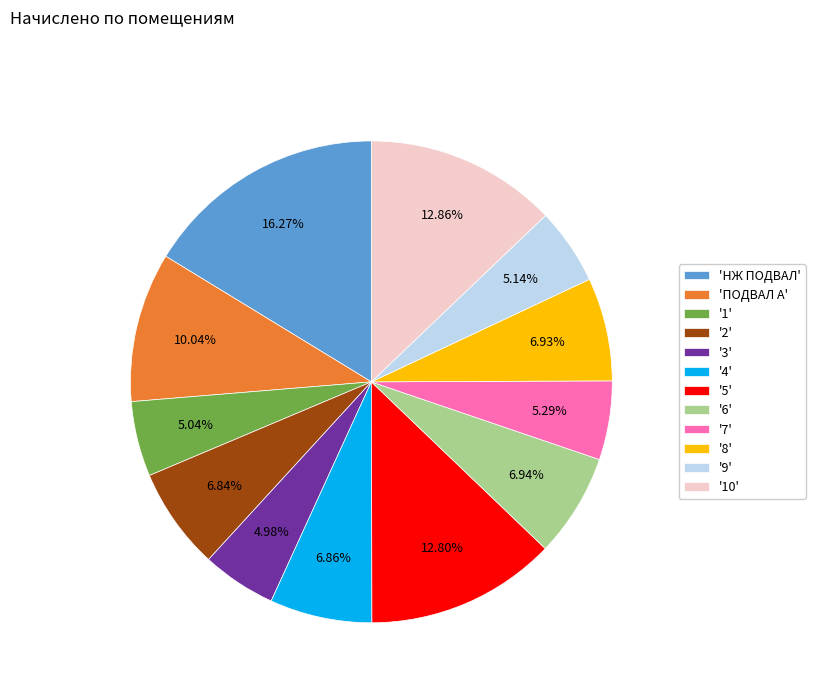

Which has a higher value, '6' or '5'?

'5'